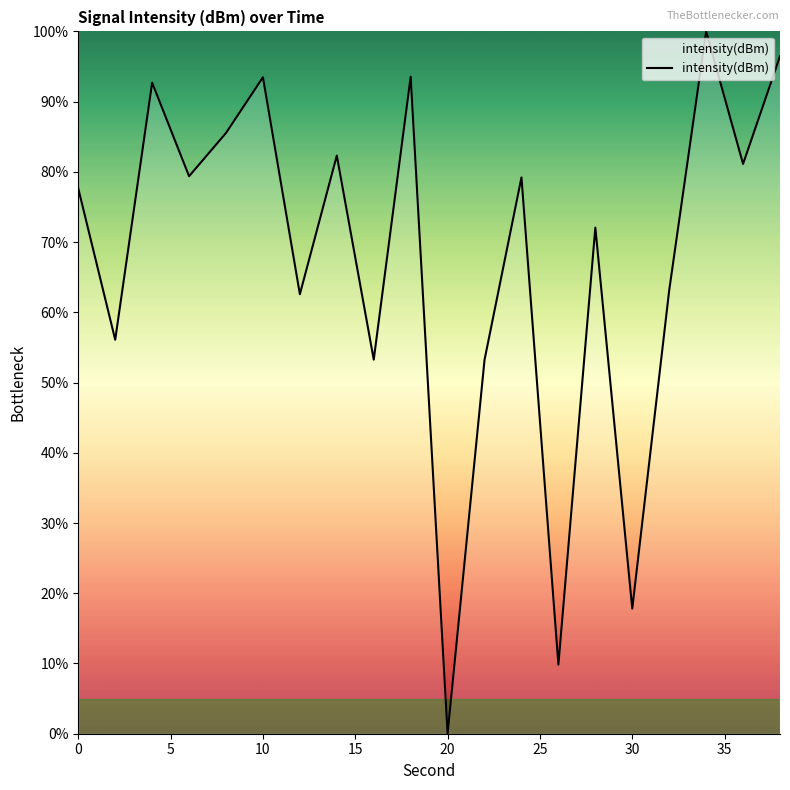

What is the greatest value displayed?

100.0